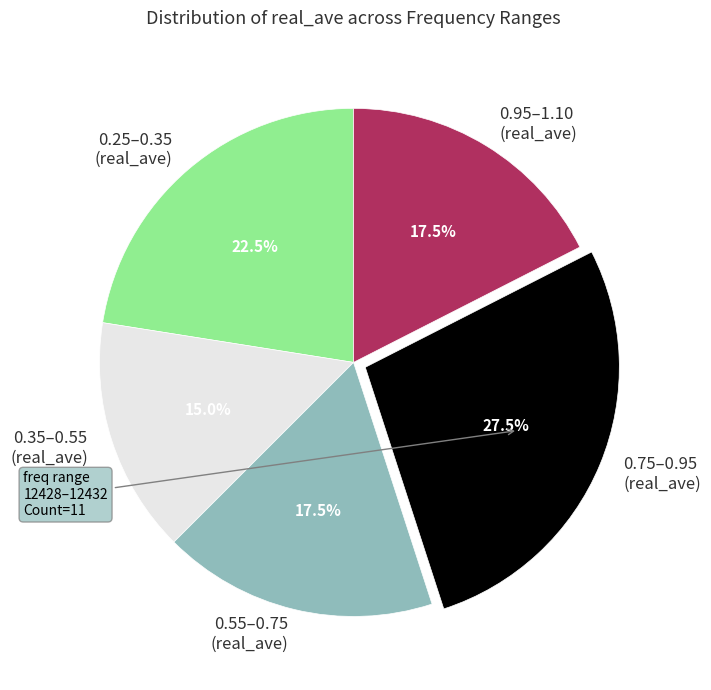

Combined, what portion of the pie is 0.25–0.35 (real_ave) and 0.75–0.95 (real_ave)?

50.0%